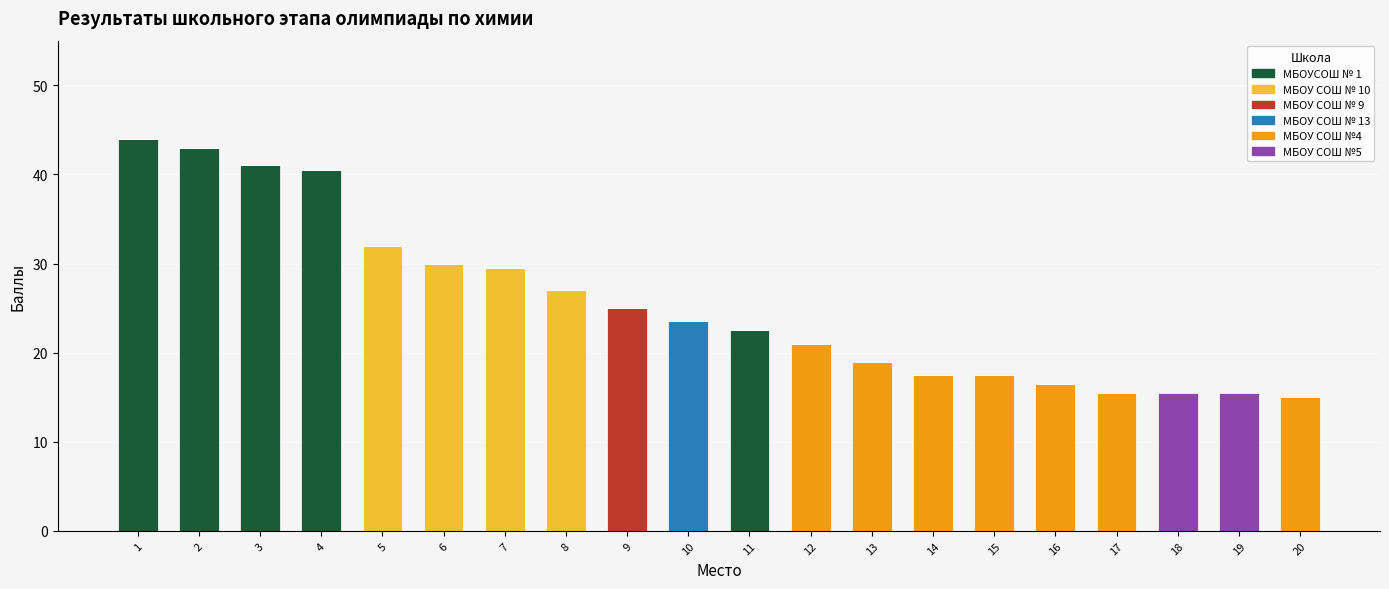

What is the total value across all series at 10?

23.5